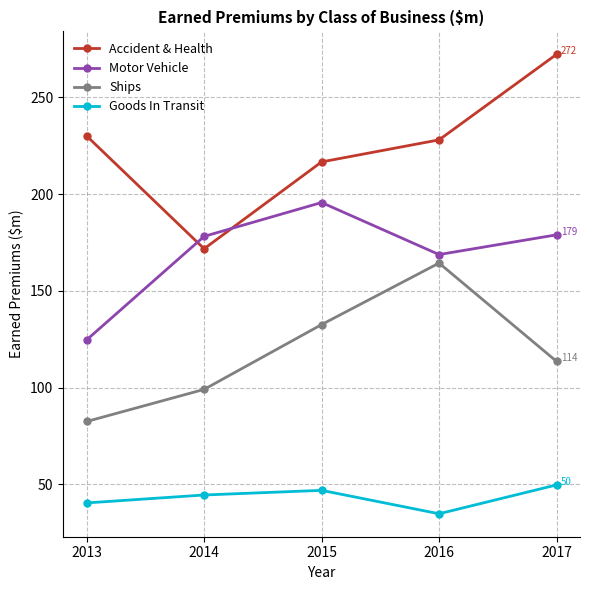

Which series has the largest range (max minus min)?

Accident & Health